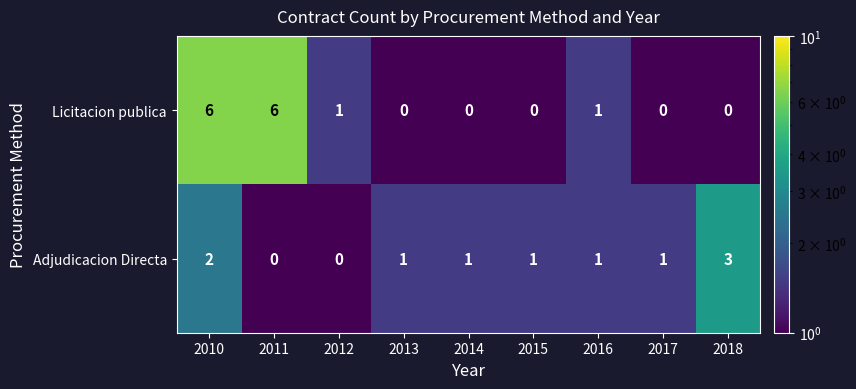

What is the maximum value for Licitacion publica?

6